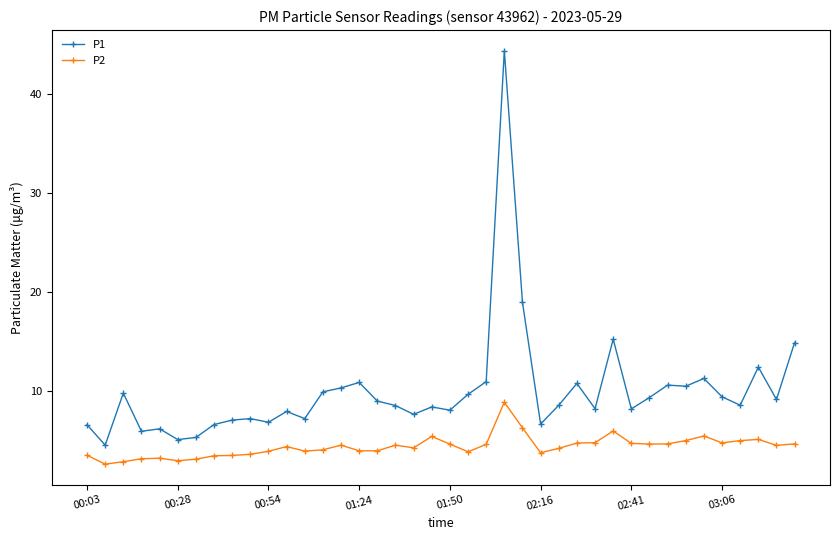

Does the chart have visible grid lines?

No